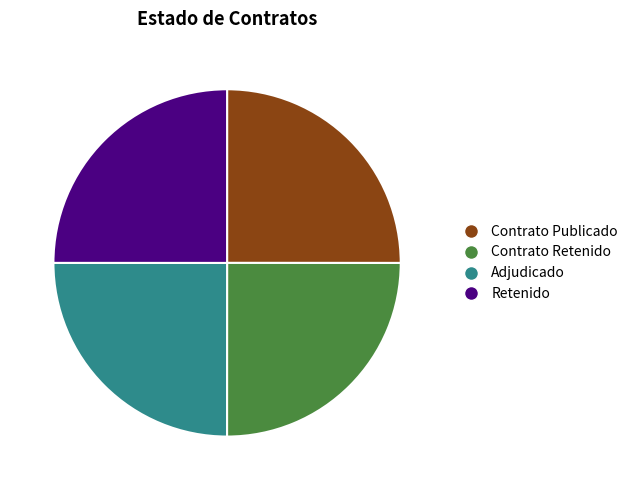

The Contrato Retenido slice represents 25% of the pie. True or false?

True